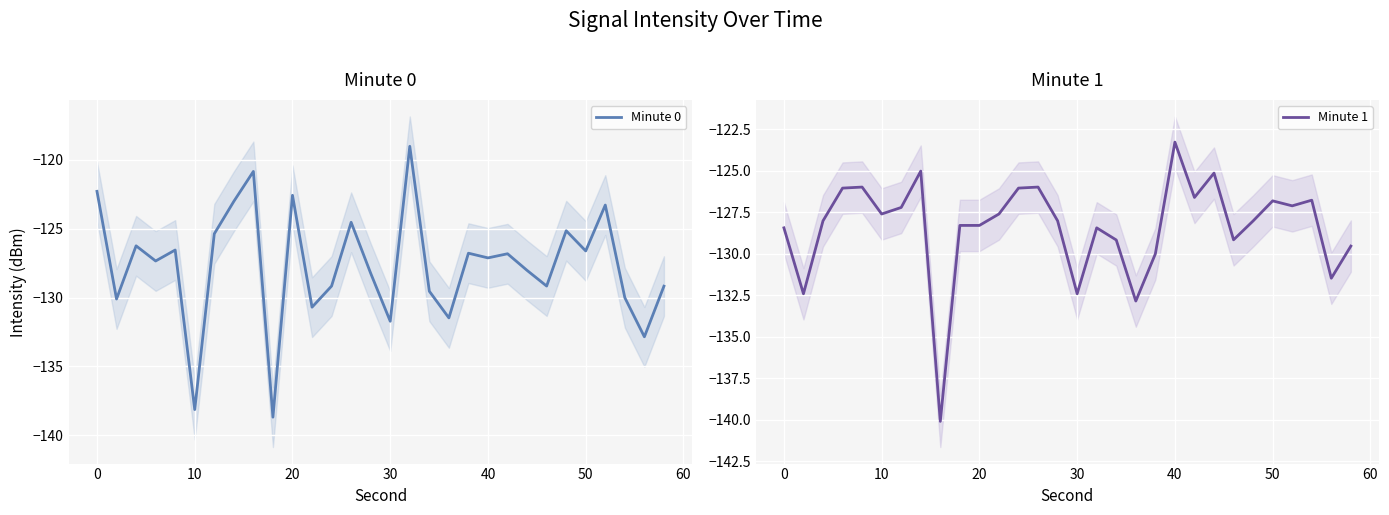

Rank the series by their maximum value, from lowest to highest.

Minute 1, Minute 0